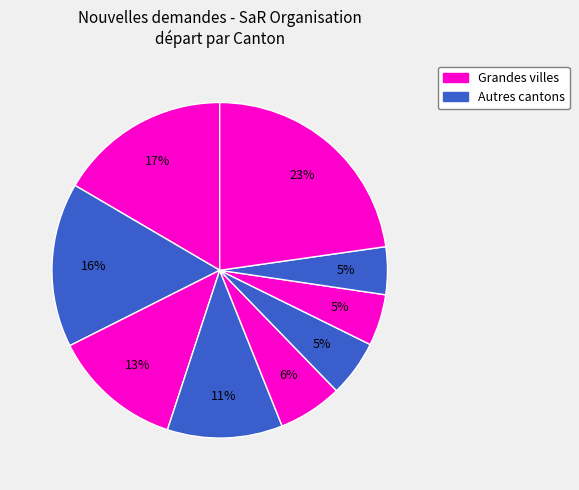

How many slices are in this pie chart?

9